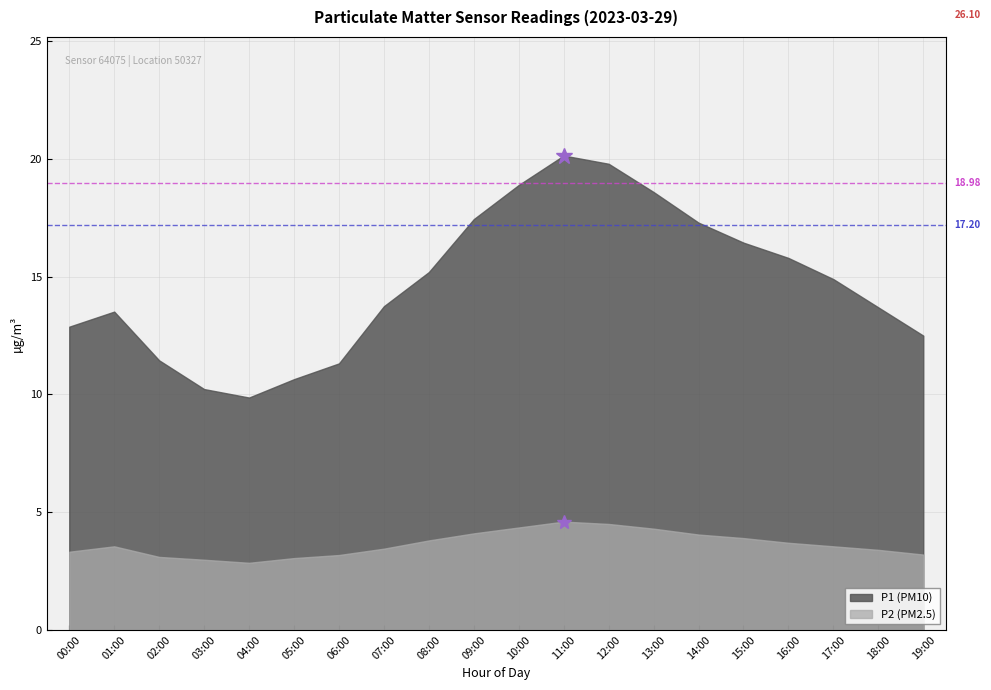

What are all the series names shown in the legend?

P1 (PM10), P2 (PM2.5)